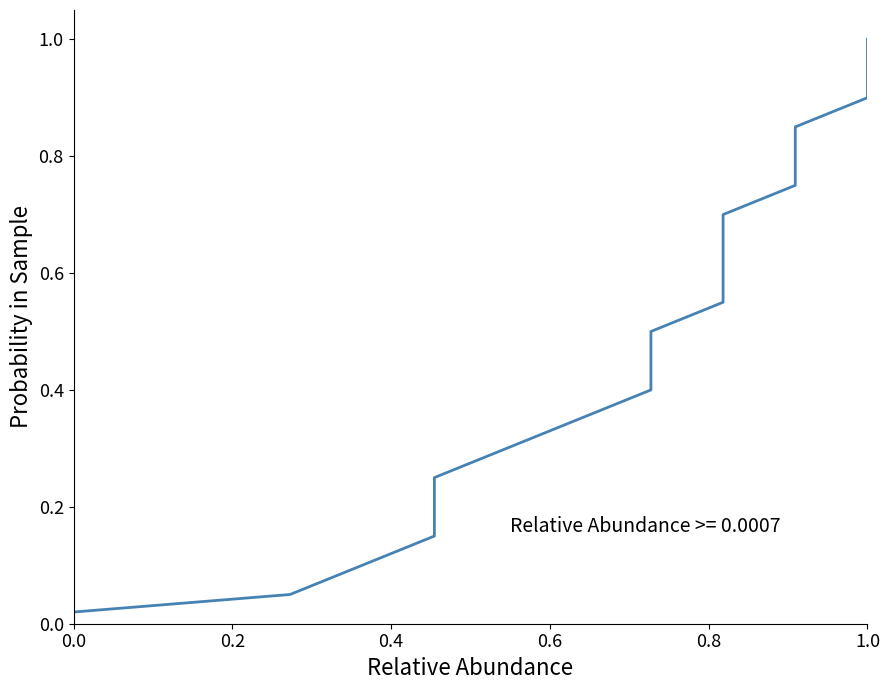

What is the difference between the maximum and minimum values?

1.0